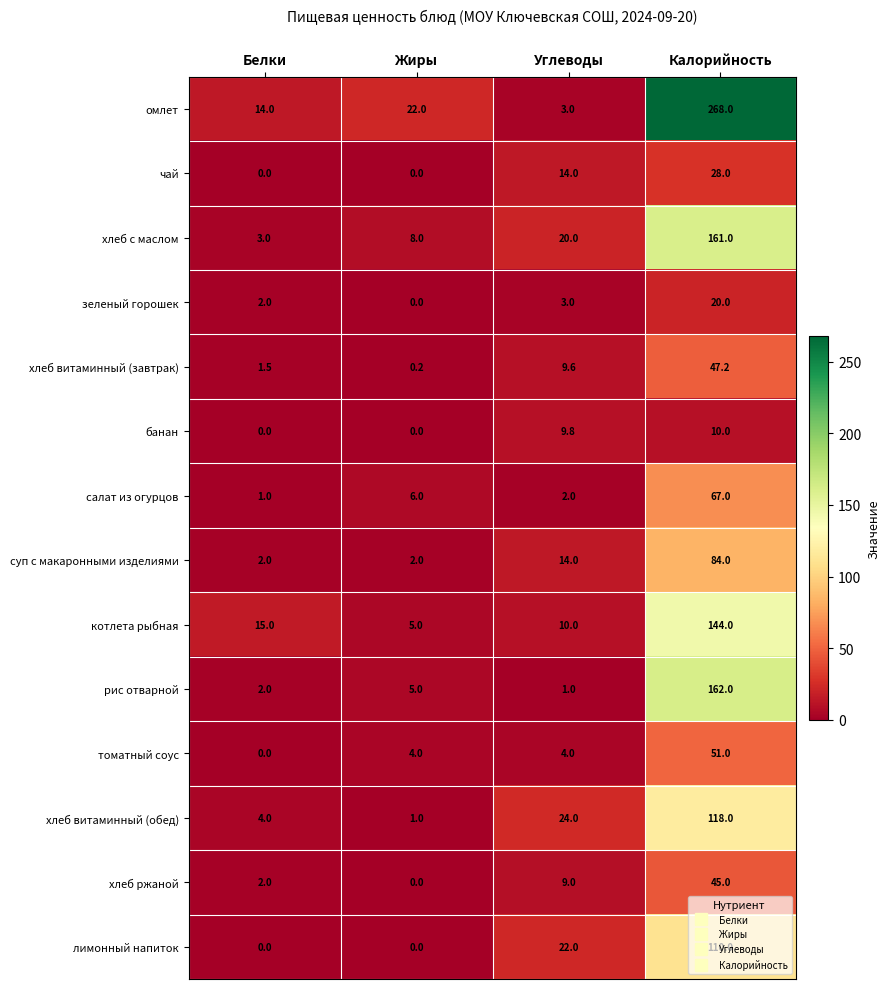

What is the spread (max minus min) of values at Углеводы?

23.0